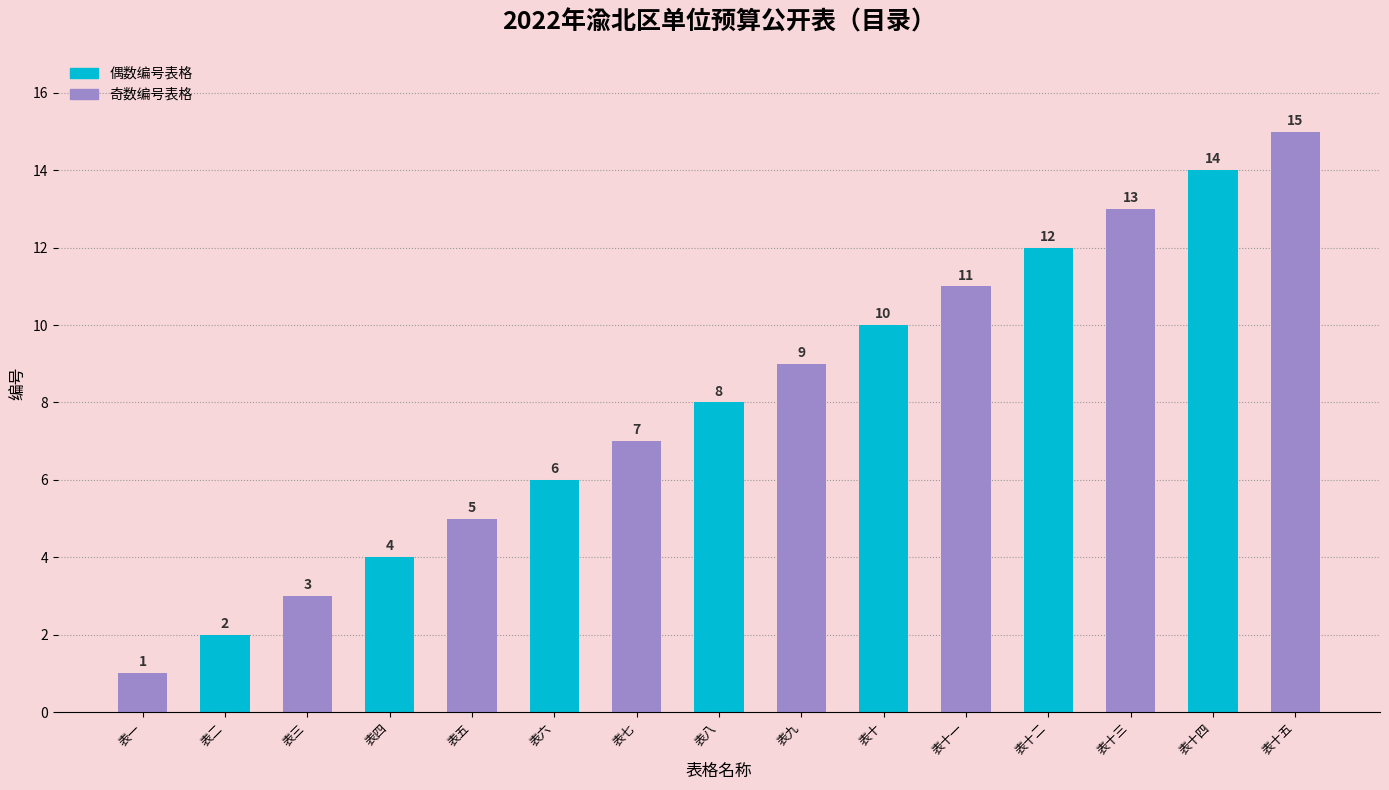

Is it true that the value at 表一 is 1?

True